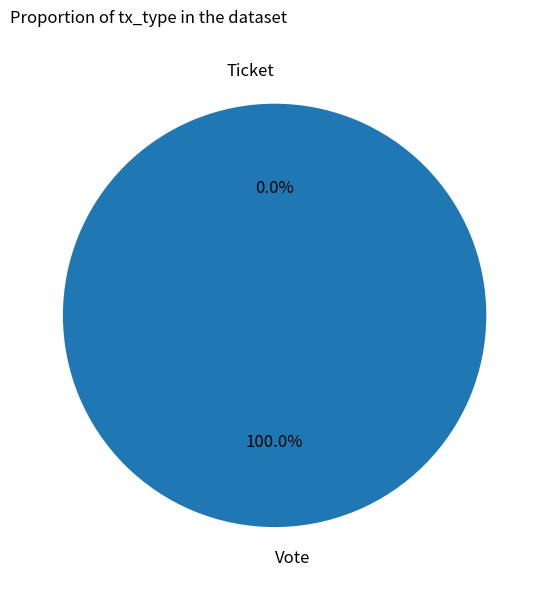

How many segments does this pie chart have?

2